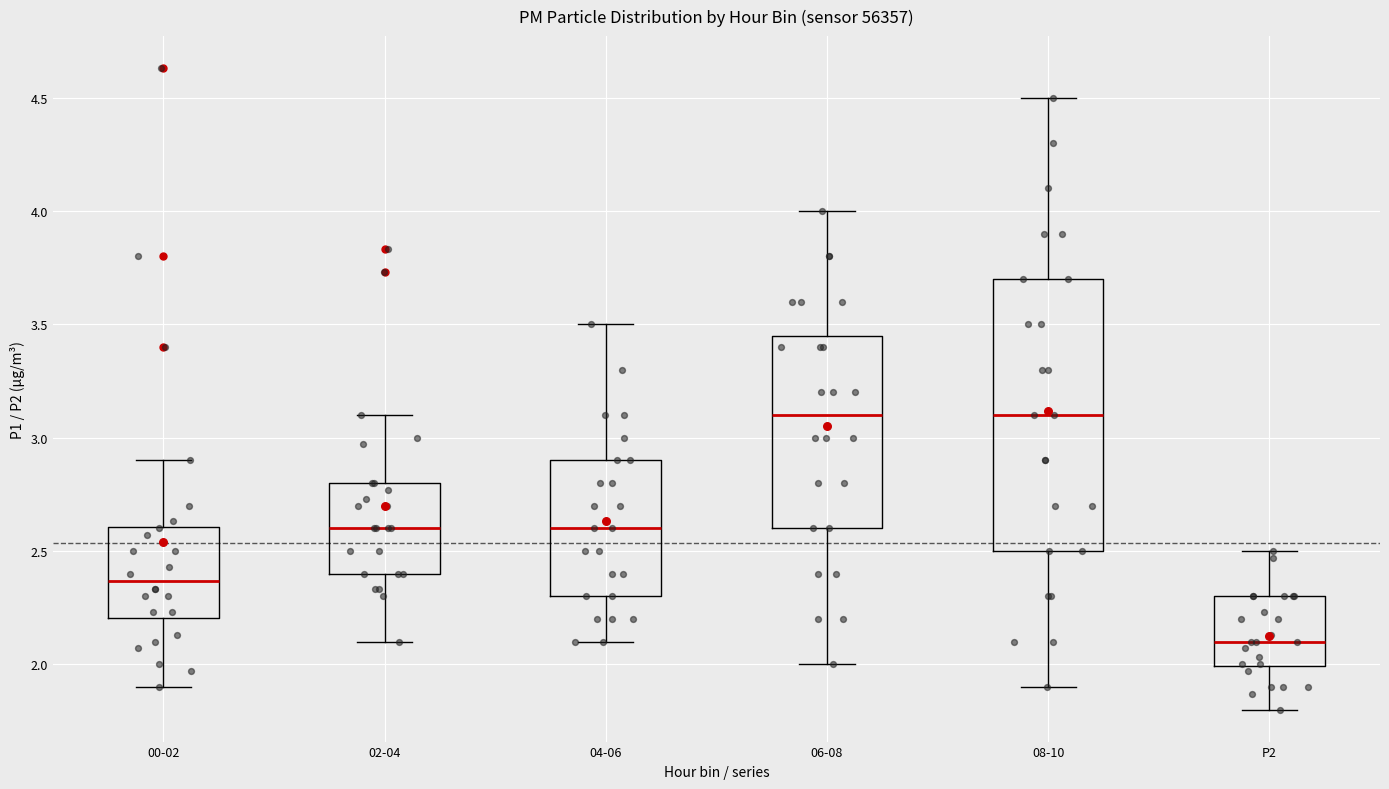

Reading left to right, transcribe this box plot: for each box, give where its median line is, the range the box spans, and where its two whiskers end, as read against the y-axis. The values are not printed on the chart, so give them approximately, as read against the axis.

00-02: median 2.35, box 2.20 to 2.60, whiskers 1.90 to 2.90
02-04: median 2.60, box 2.40 to 2.80, whiskers 2.10 to 3.10
04-06: median 2.60, box 2.30 to 2.90, whiskers 2.10 to 3.50
06-08: median 3.10, box 2.60 to 3.45, whiskers 2.00 to 4.00
08-10: median 3.10, box 2.50 to 3.70, whiskers 1.90 to 4.50
P2: median 2.10, box 2.00 to 2.30, whiskers 1.80 to 2.50